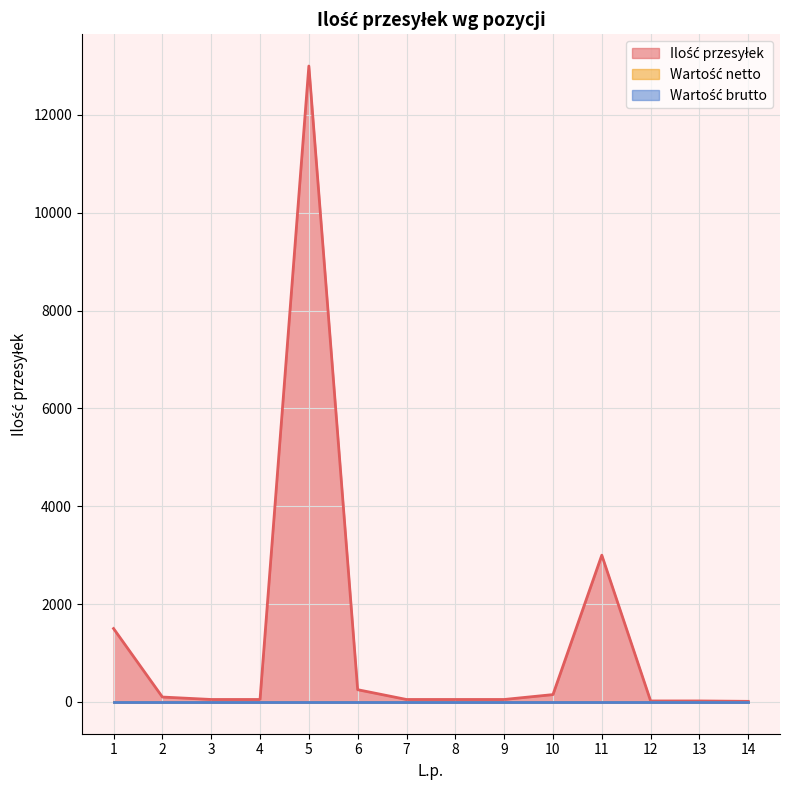

At which label is Ilość przesyłek closest to 6506?

11